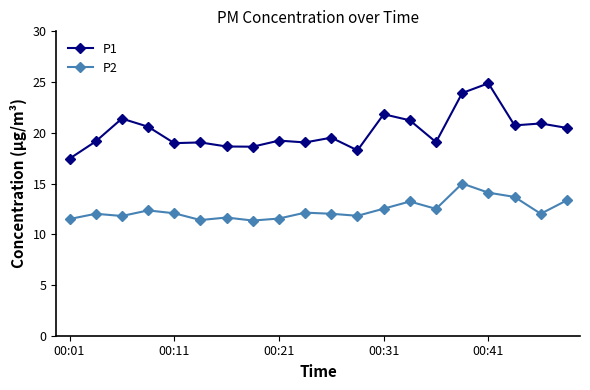

What is the greatest value displayed?

24.9